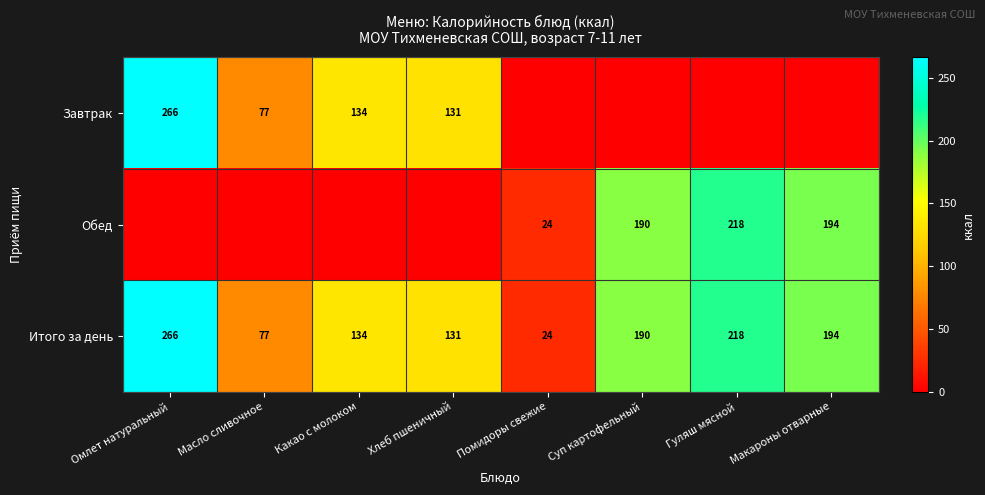

What is the spread (max minus min) of values at Масло сливочное?

77.0